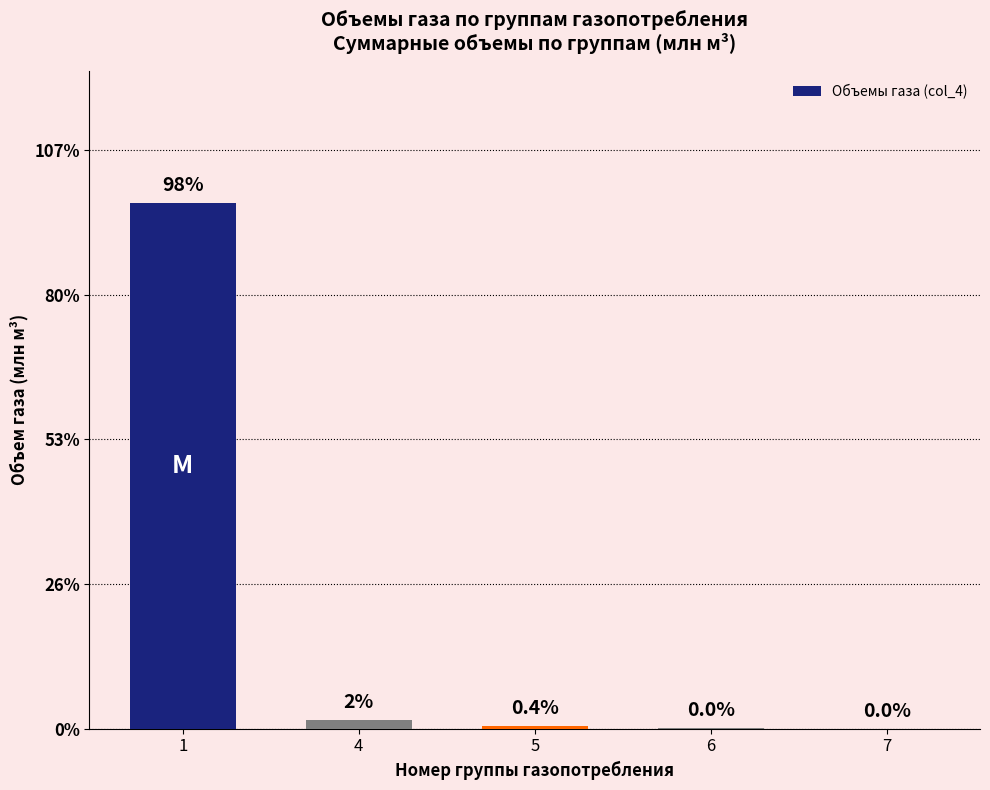

Is it true that the value at 6 is 0.0?

True